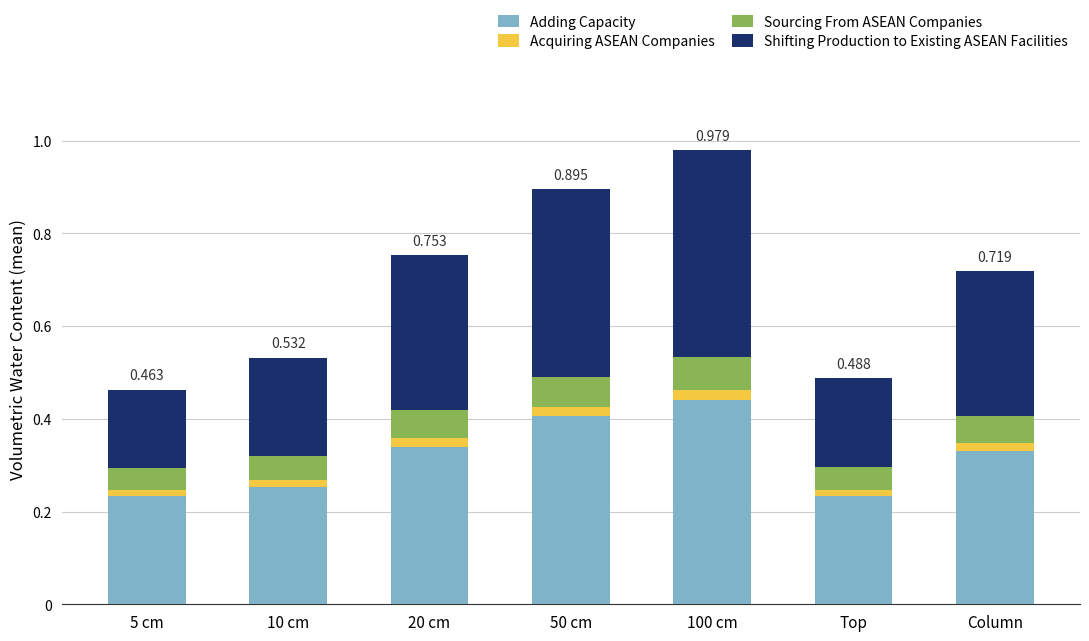

Are the bars grouped side by side (vs. stacked)?

No